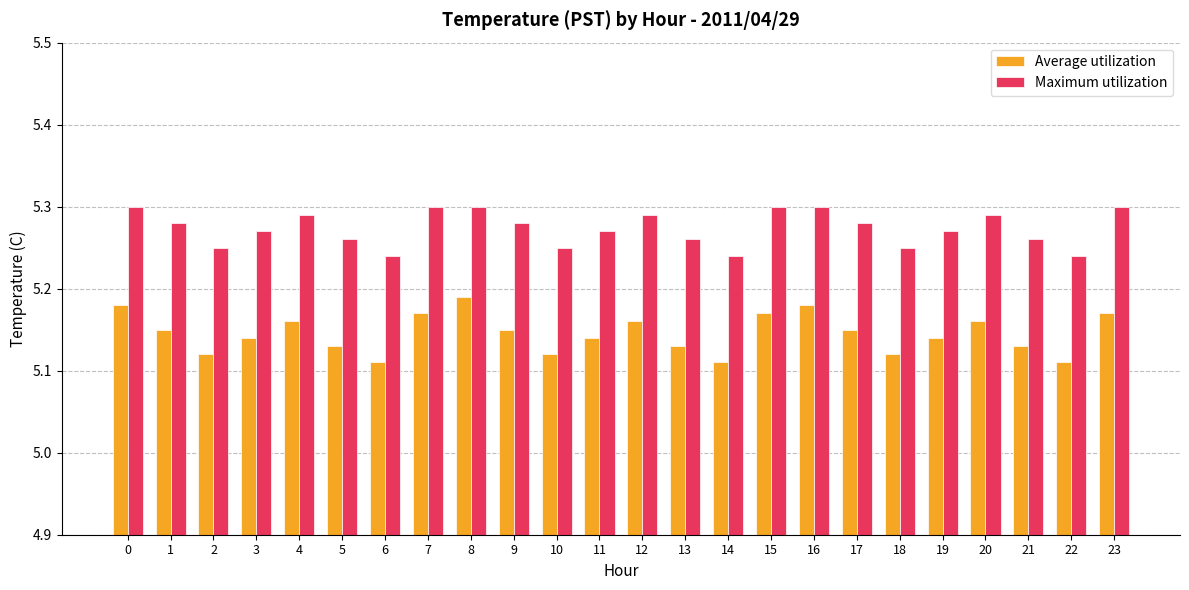

List the series in order of their overall mean, lowest first.

Average utilization, Maximum utilization